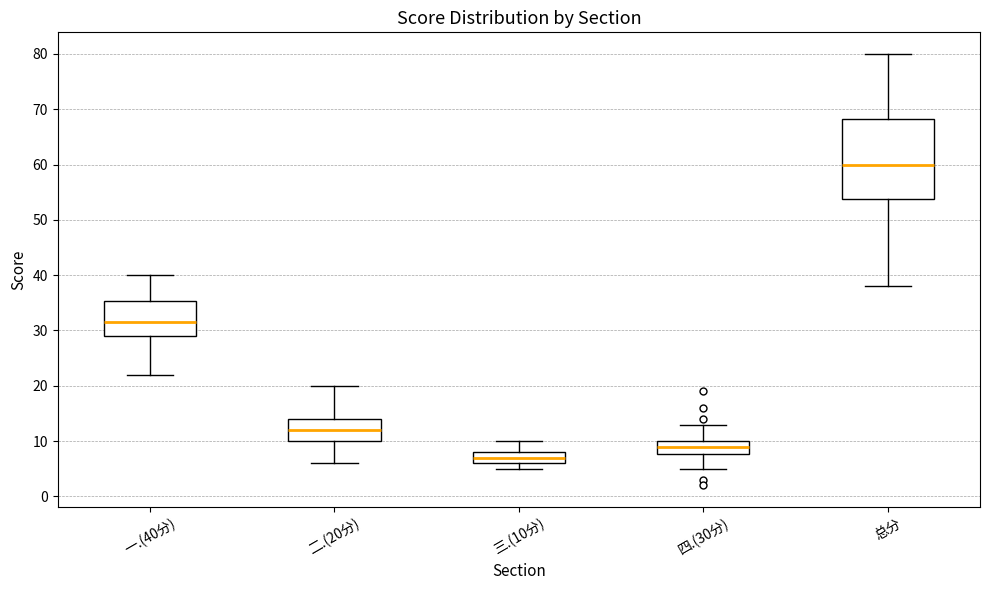

Reading left to right, read every box against the y-axis: the position of its median line, the range the box covers, and the ends of its whiskers. The values are not printed on the chart, so give them approximately, as read against the axis.

一.(40分): median 32, box 29 to 35, whiskers 22 to 40
二.(20分): median 12, box 10 to 14, whiskers 6 to 20
三.(10分): median 7, box 6 to 8, whiskers 5 to 10
四.(30分): median 9, box 8 to 10, whiskers 5 to 13
总分: median 60, box 54 to 68, whiskers 38 to 80